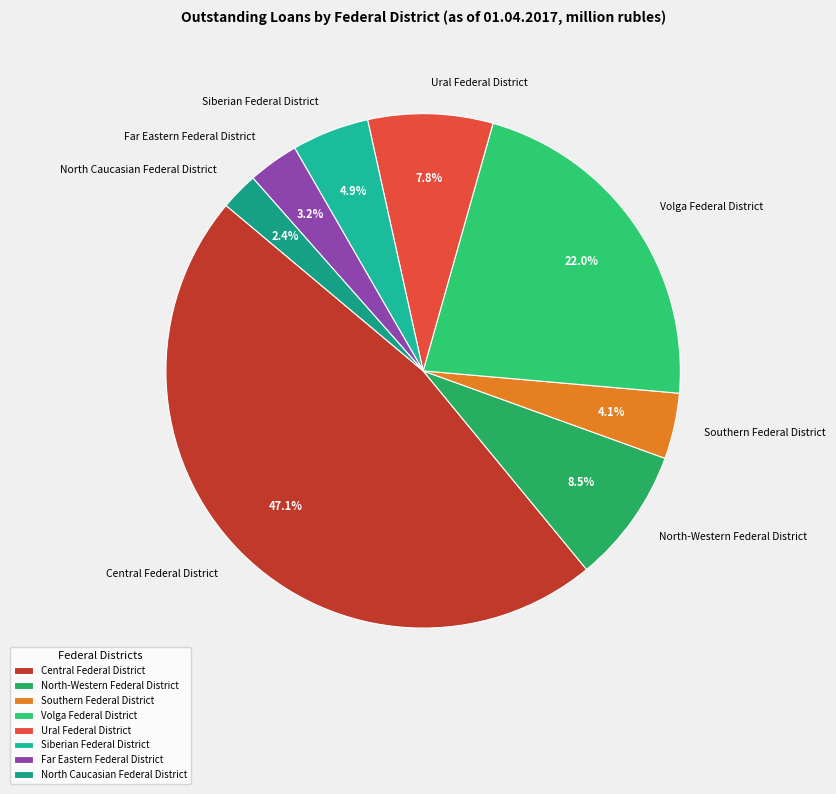

What portion of the pie excludes Volga Federal District?

78.0%